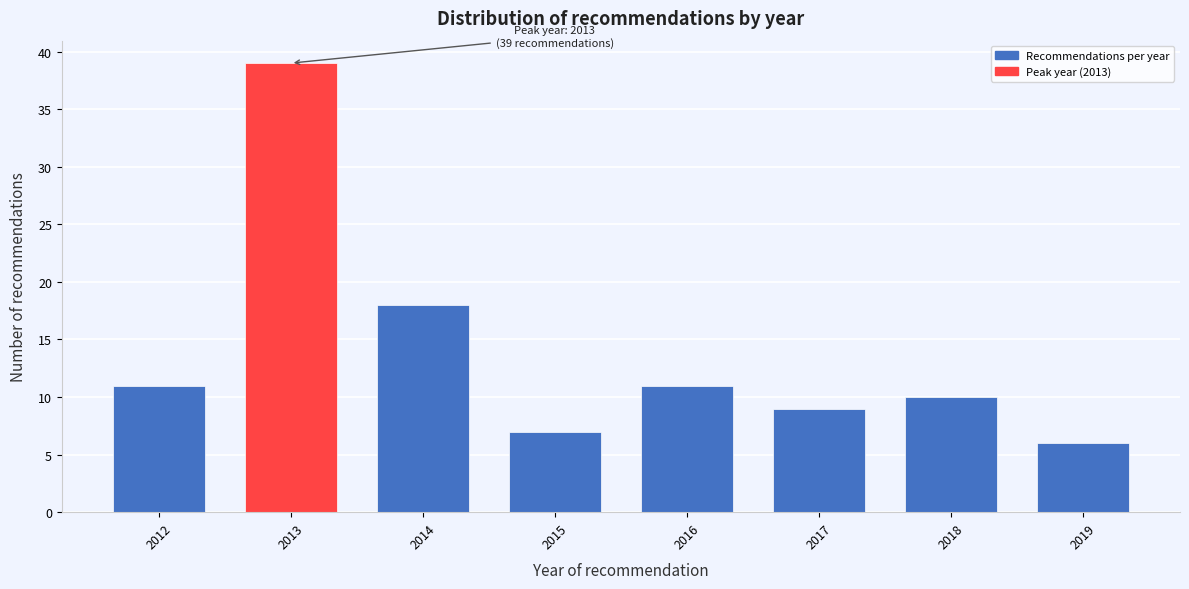

Reading right to left, list all the values displayed in this chart.

2019=6	2018=10	2017=9	2016=11	2015=7	2014=18	2013=39	2012=11